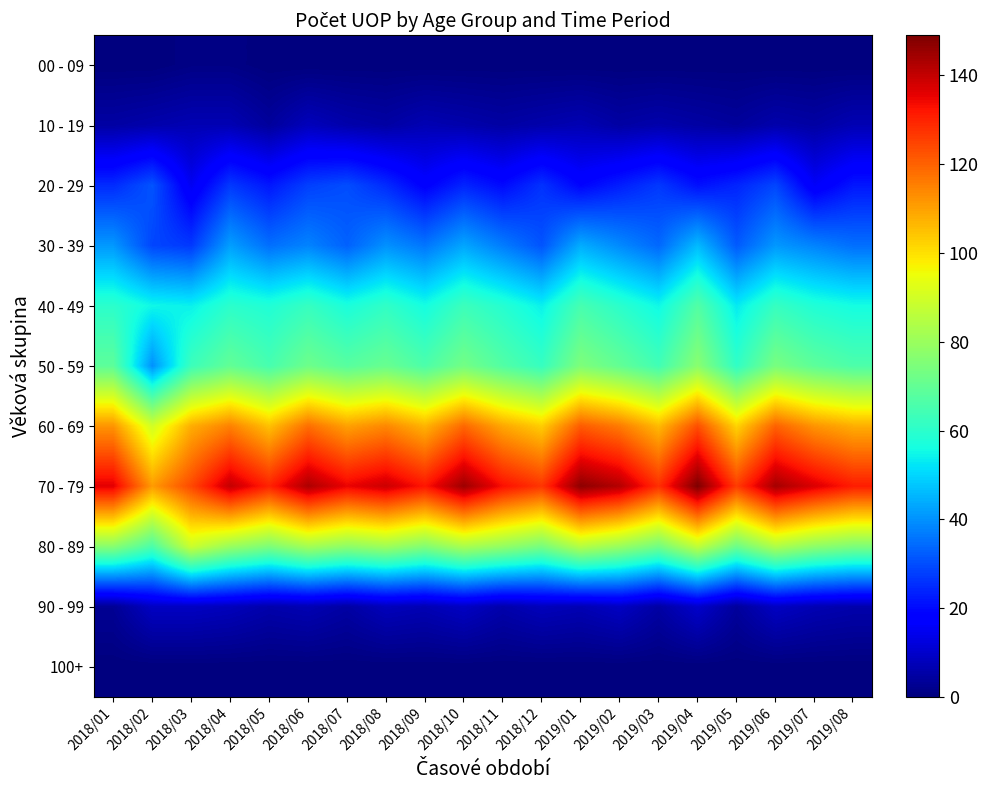

List the series in order of their peak value, highest first.

70 - 79, 60 - 69, 80 - 89, 50 - 59, 40 - 49, 30 - 39, 20 - 29, 90 - 99, 10 - 19, 00 - 09, 100+